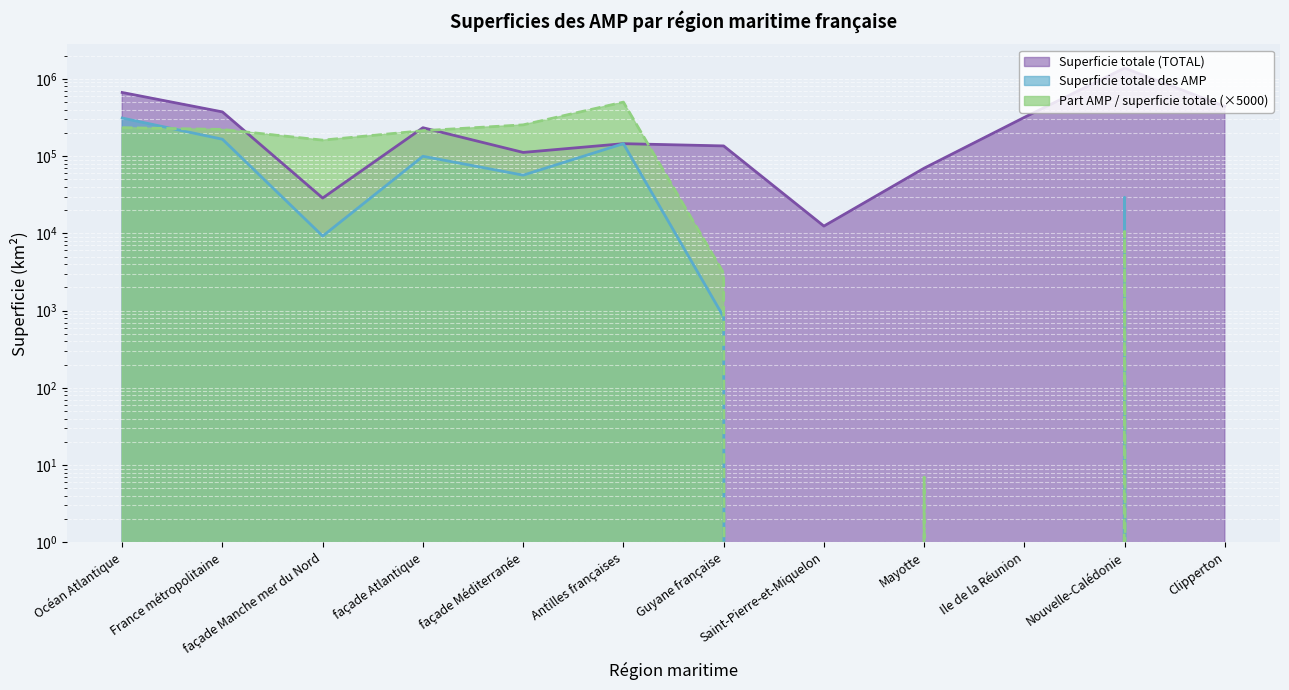

What is the total value across all series at Clipperton?

440699.0